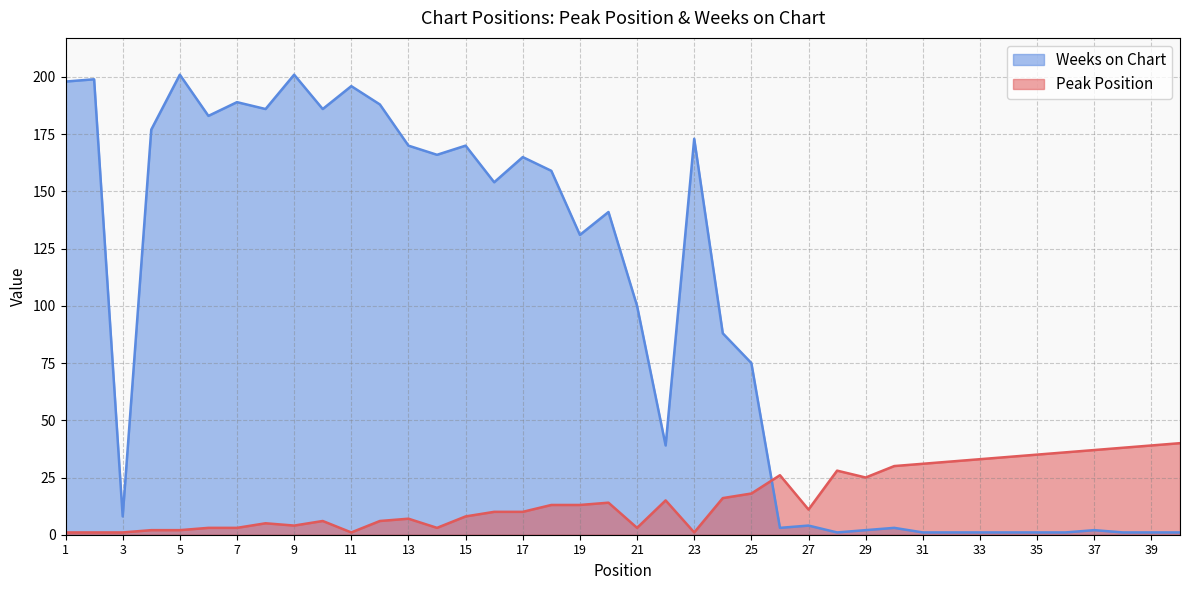

How many lines are shown in the chart?

2